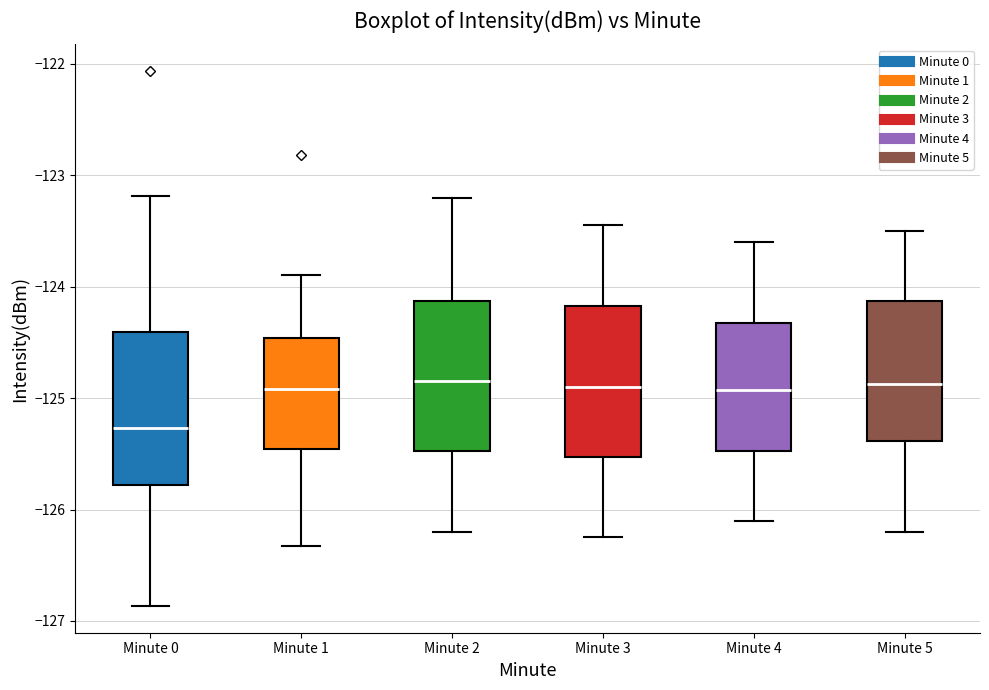

Reading left to right, transcribe this box plot: for each box, give where its median line is, the range the box spans, and where its two whiskers end, as read against the y-axis. The values are not printed on the chart, so give them approximately, as read against the axis.

Minute 0: median -125.3, box -125.8 to -124.4, whiskers -126.9 to -123.2
Minute 1: median -124.9, box -125.5 to -124.5, whiskers -126.3 to -123.9
Minute 2: median -124.8, box -125.5 to -124.1, whiskers -126.2 to -123.2
Minute 3: median -124.9, box -125.5 to -124.2, whiskers -126.2 to -123.4
Minute 4: median -124.9, box -125.5 to -124.3, whiskers -126.1 to -123.6
Minute 5: median -124.9, box -125.4 to -124.1, whiskers -126.2 to -123.5